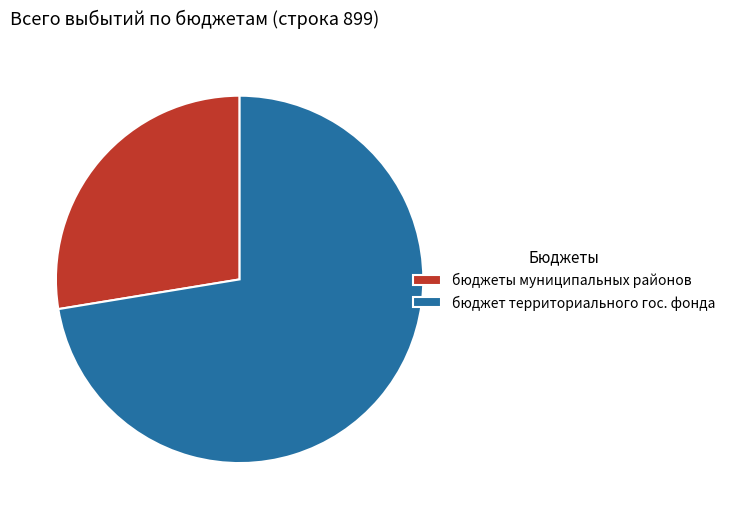

How many segments does this pie chart have?

2